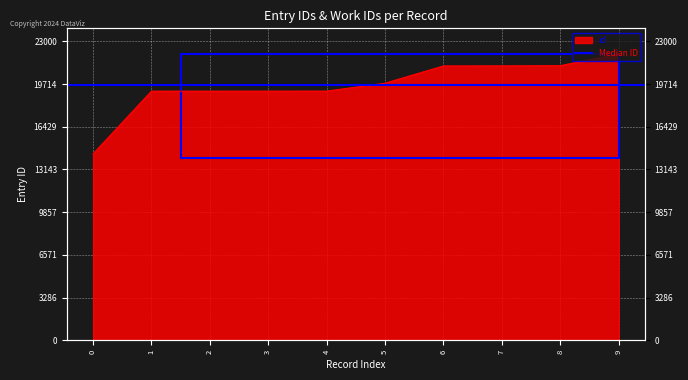

What is the minimum value shown in the chart?

14341